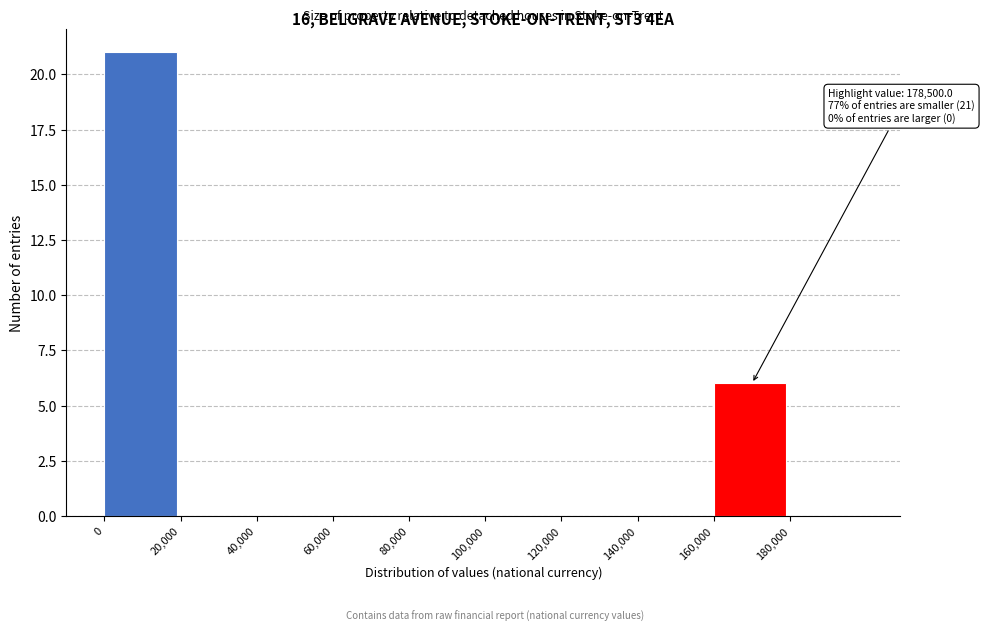

Over which range of the x-axis is the bar tallest?

0 to 20000